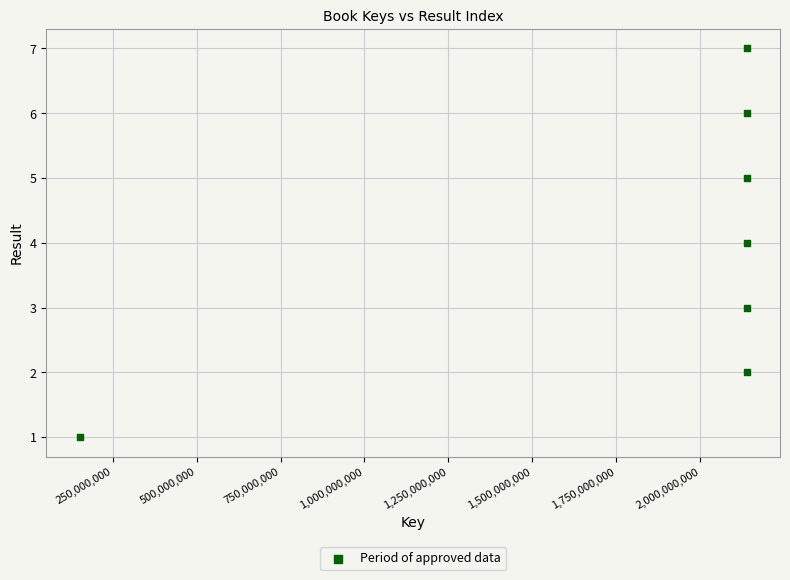

What is the range of X values (max minus min)?

1985708434